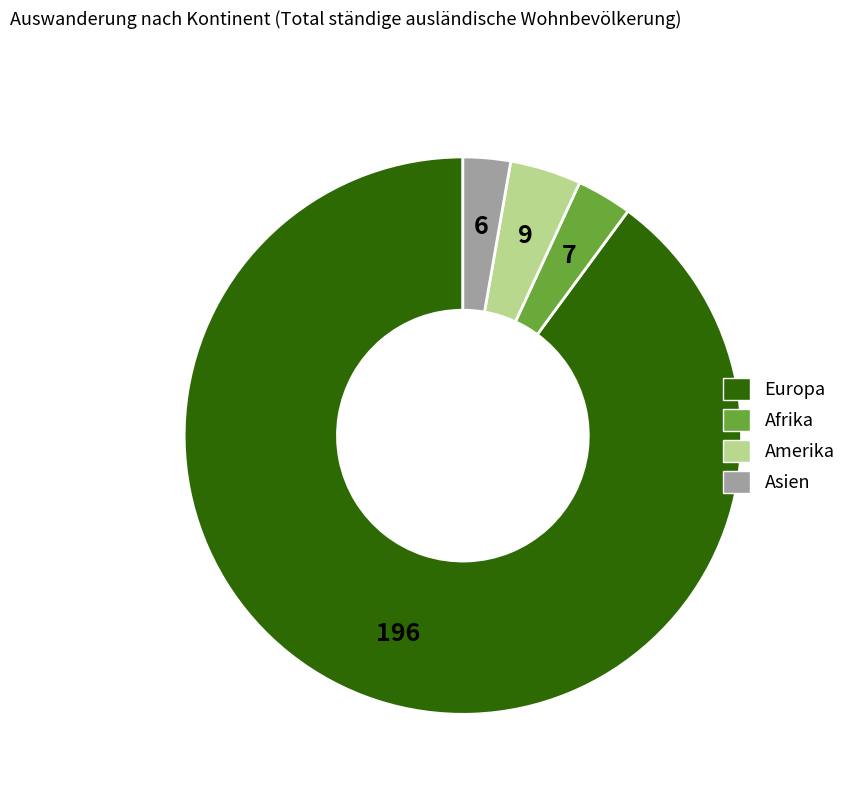

Count the number of slices in the pie.

4